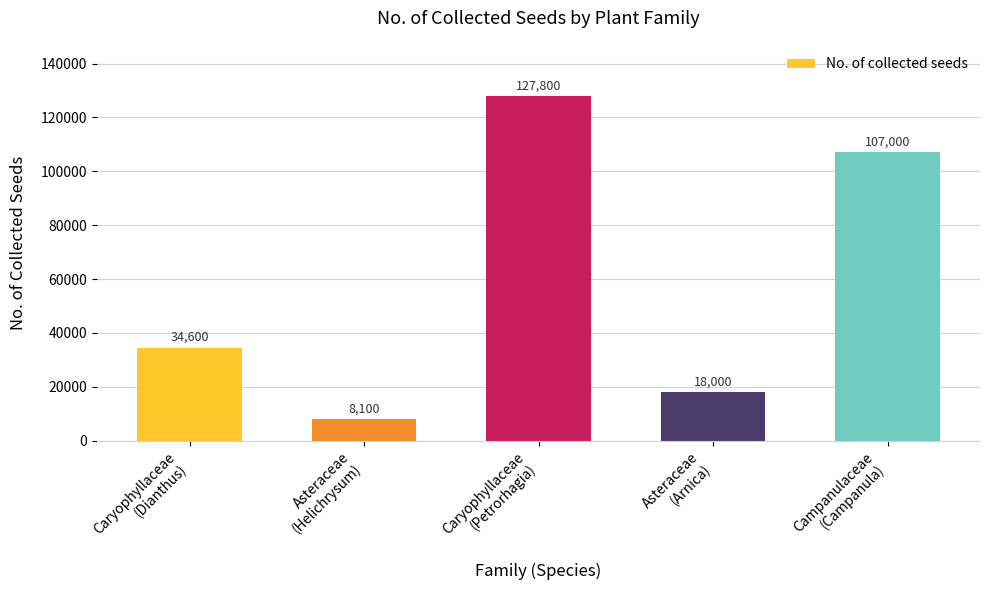

What is the minimum value shown in the chart?

8100